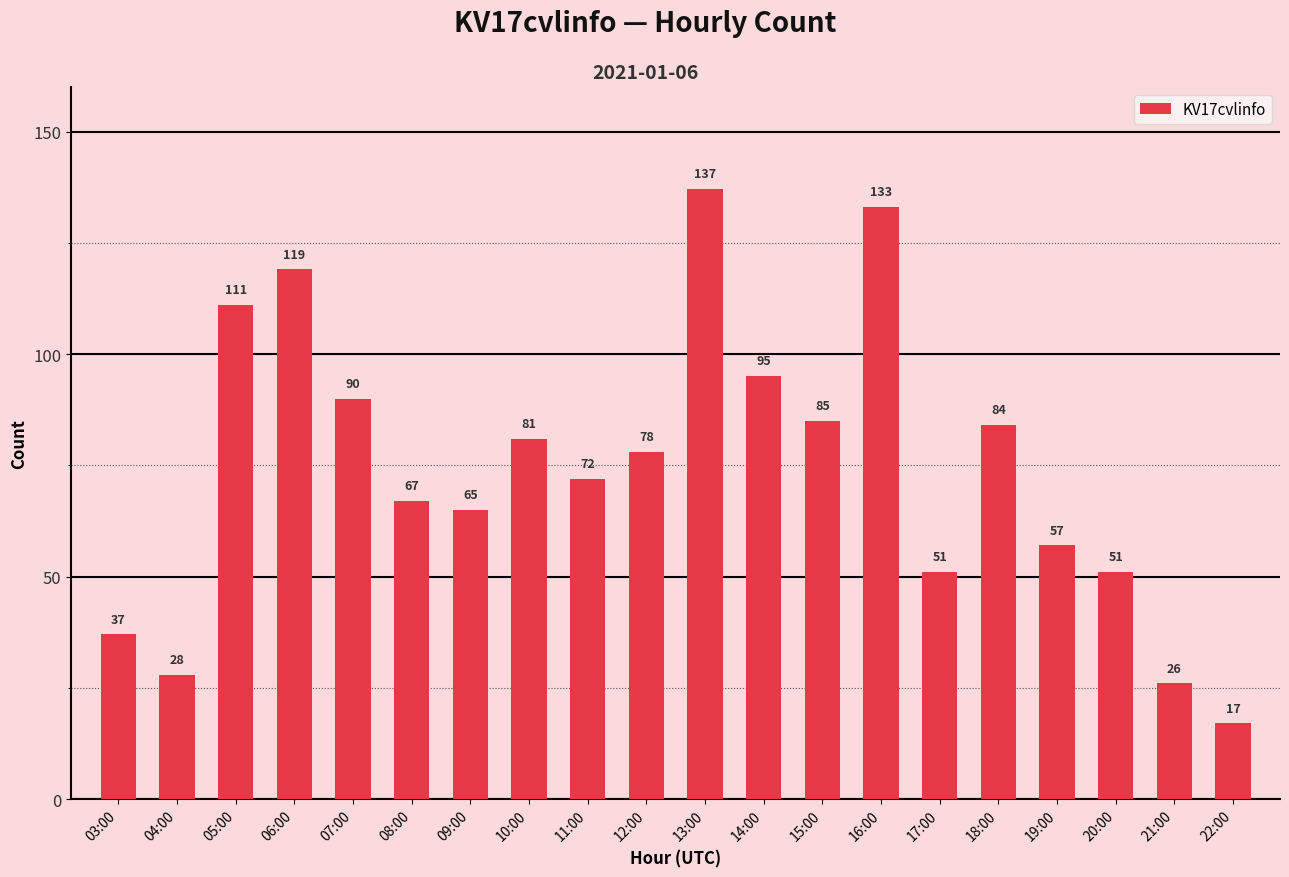

What is the label of the 20th bar from the left?

22:00